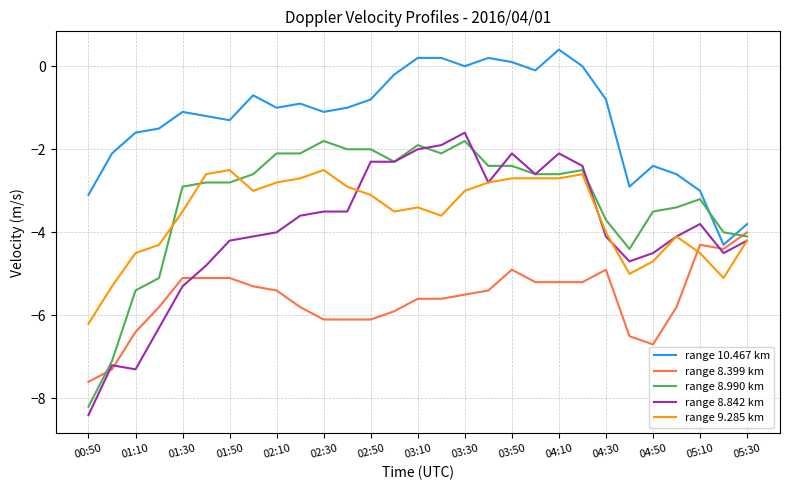

How many lines are shown in the chart?

5